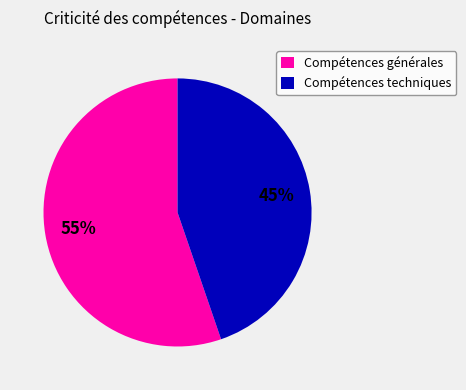

Do Compétences techniques and Compétences générales together represent more than half of the pie?

Yes